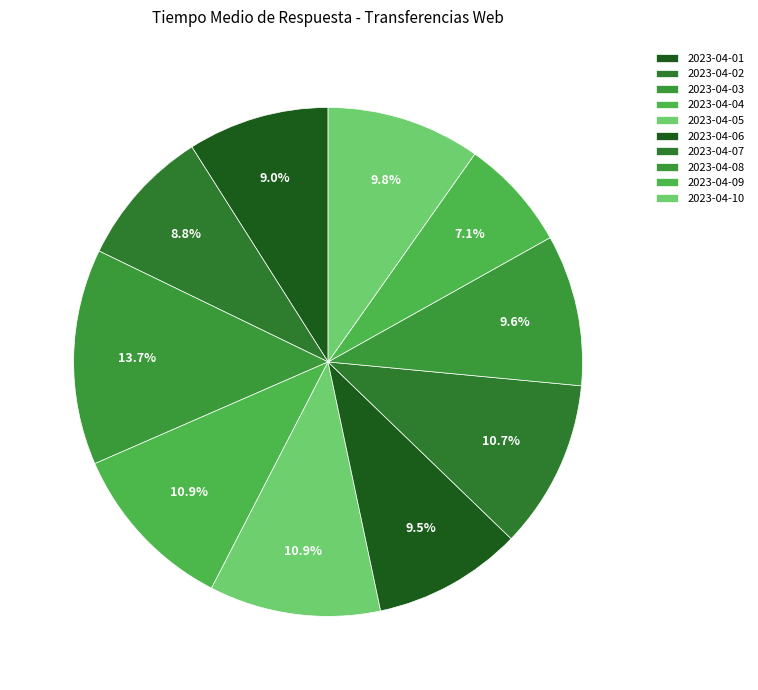

To the nearest percent, what percentage of the pie is 2023-04-05?

11%